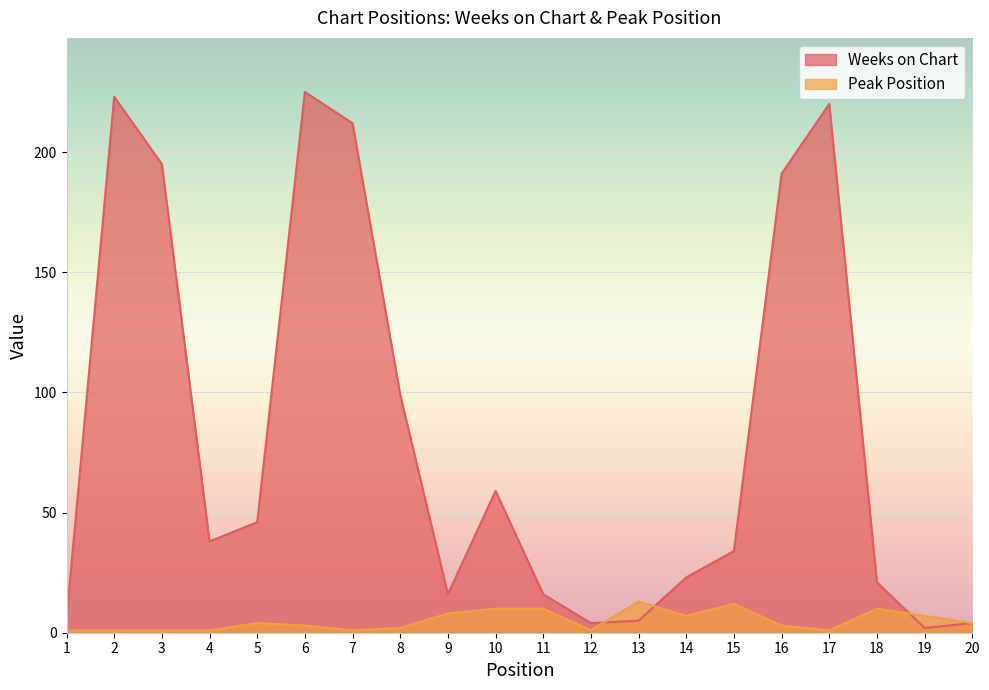

At which category is the sum across all series the highest?

6